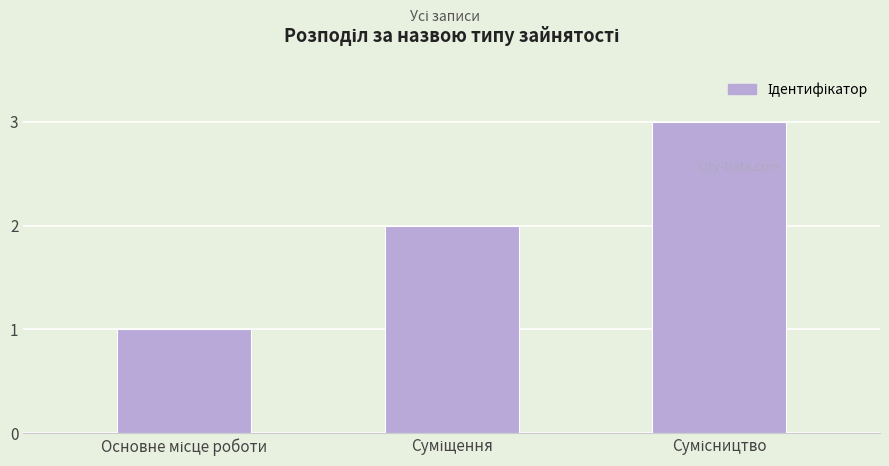

What is the sum of all values?

6